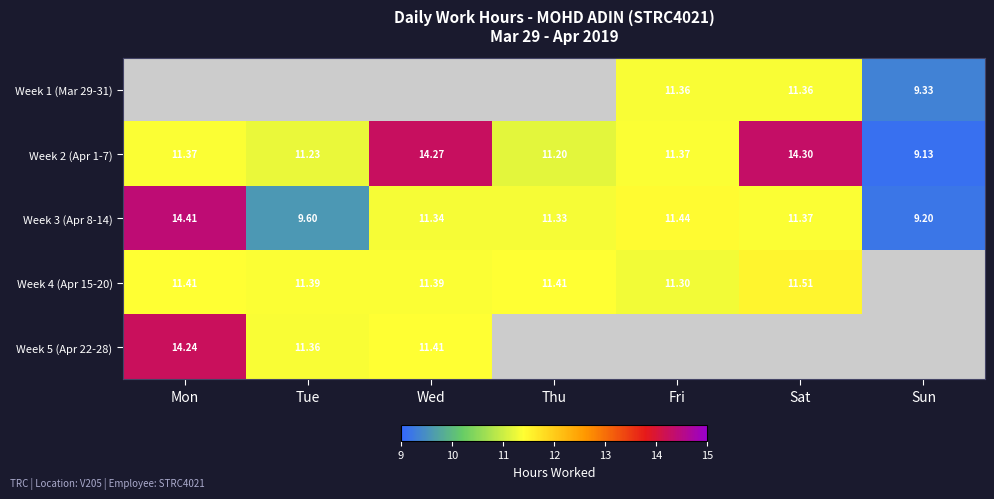

Where is Week 2 (Apr 1-7) nearest to the value 11?

Thu